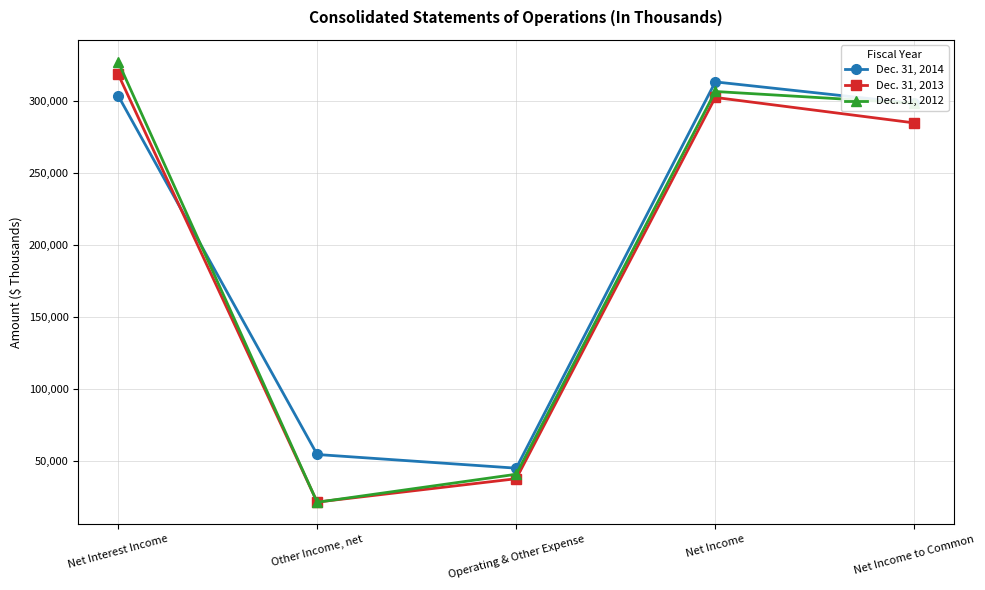

What are all the series names shown in the legend?

Dec. 31, 2014, Dec. 31, 2013, Dec. 31, 2012